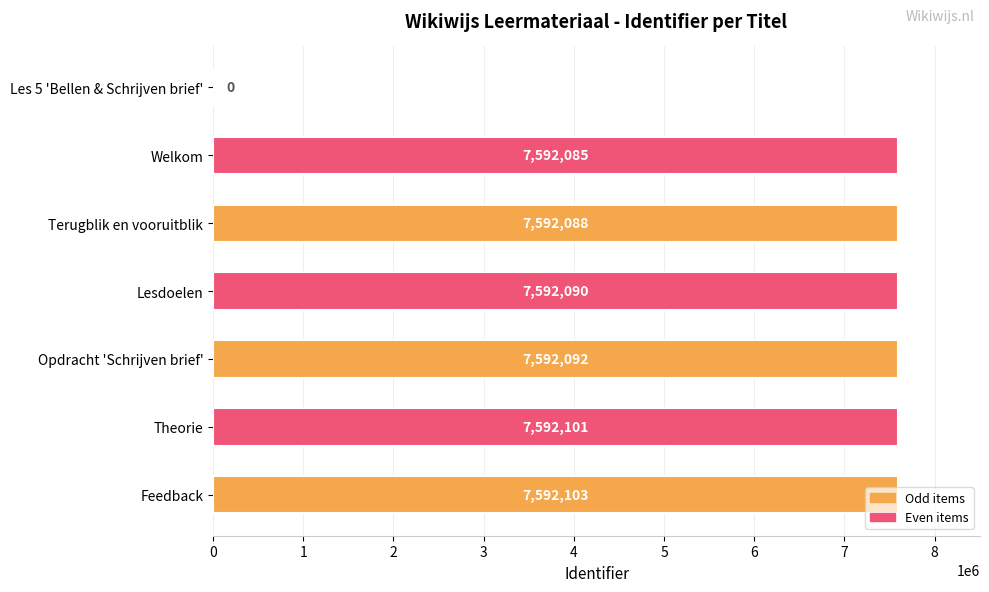

Count the number of categories in the chart.

7